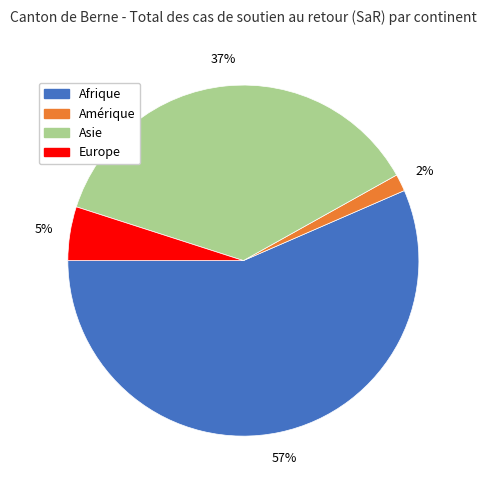

To the nearest percent, what is the average slice percentage?

25%